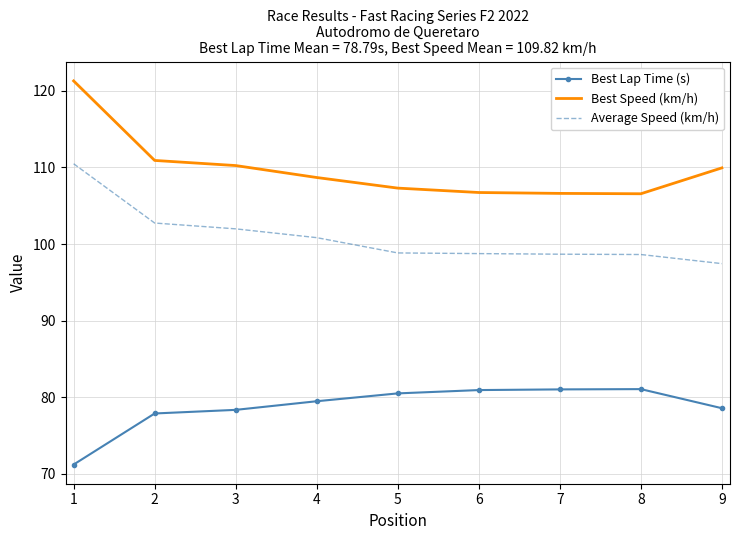

True or false: Best Lap Time (s) and Best Speed (km/h) cross at least once.

False